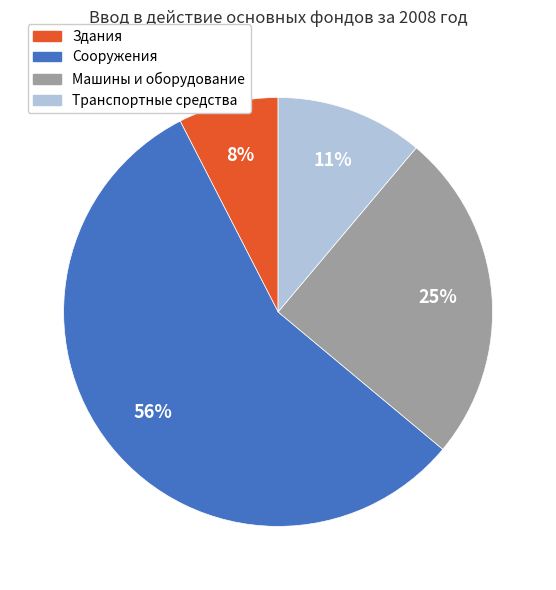

Does any single category account for the majority?

Yes